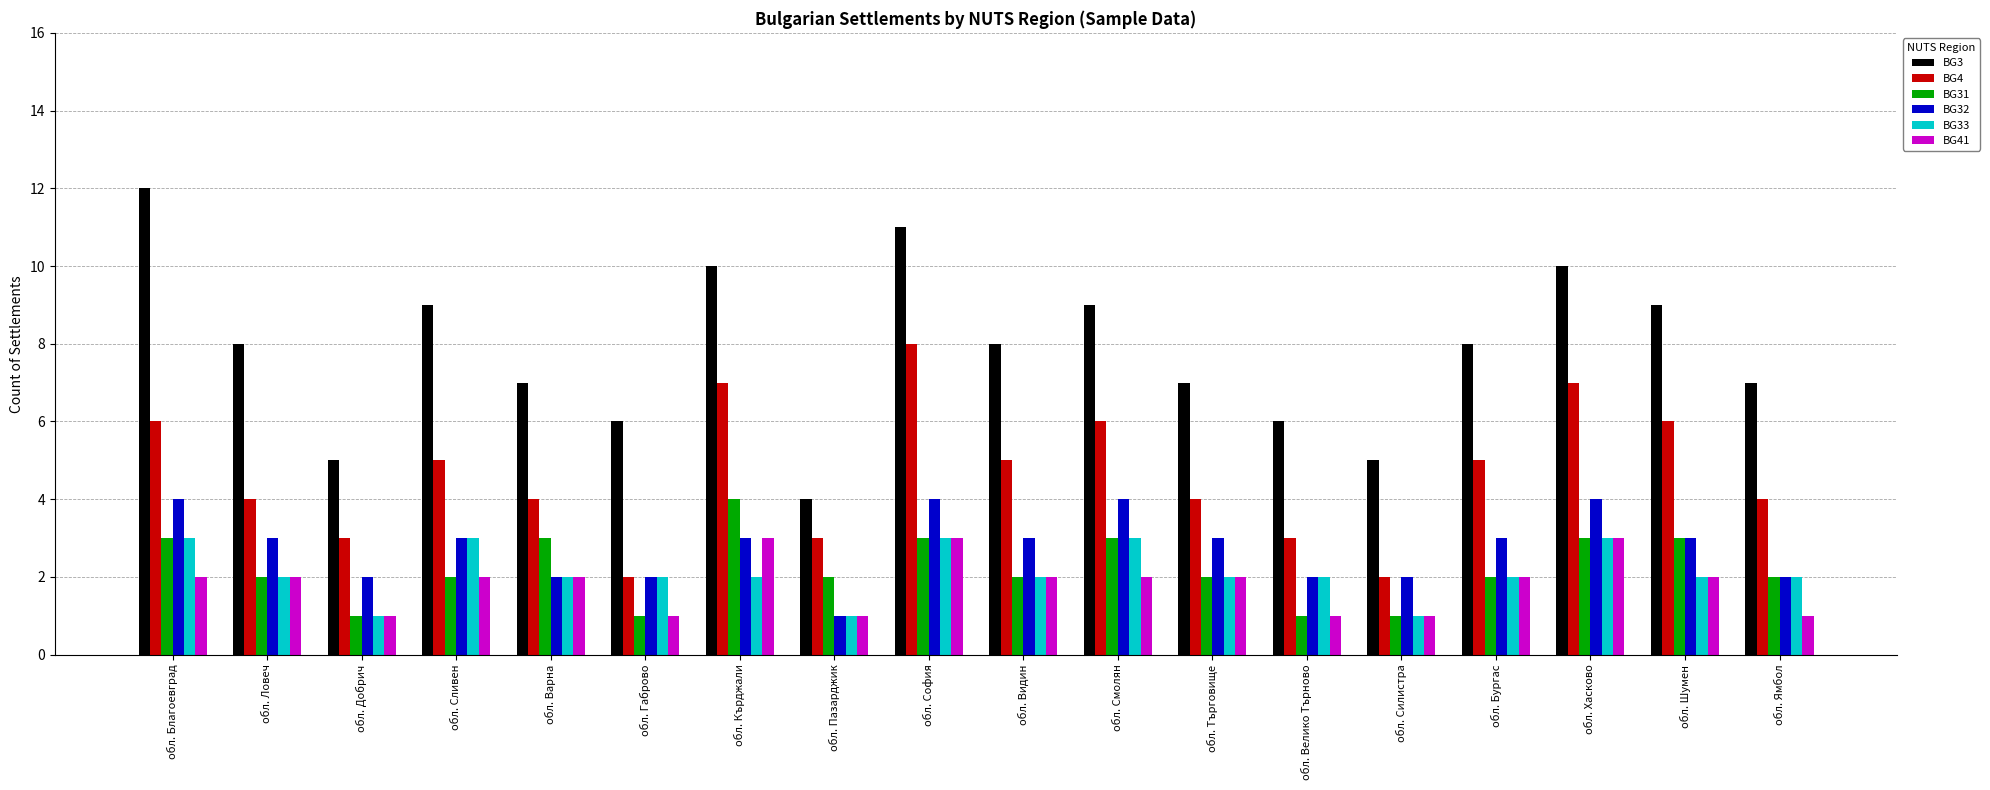

What is the maximum value shown in the chart?

12